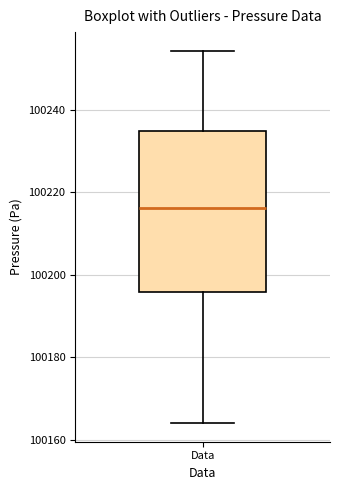

Where does the median line of the box for Data sit on the y-axis? The values are not printed on the chart, so give them approximately, as read against the axis.

100216